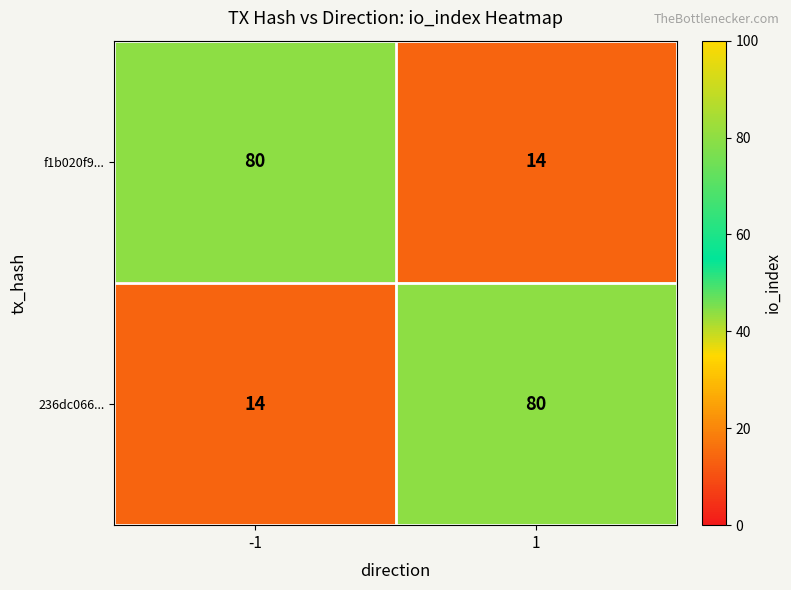

List the labels in order of 236dc066... value, largest first.

1, -1